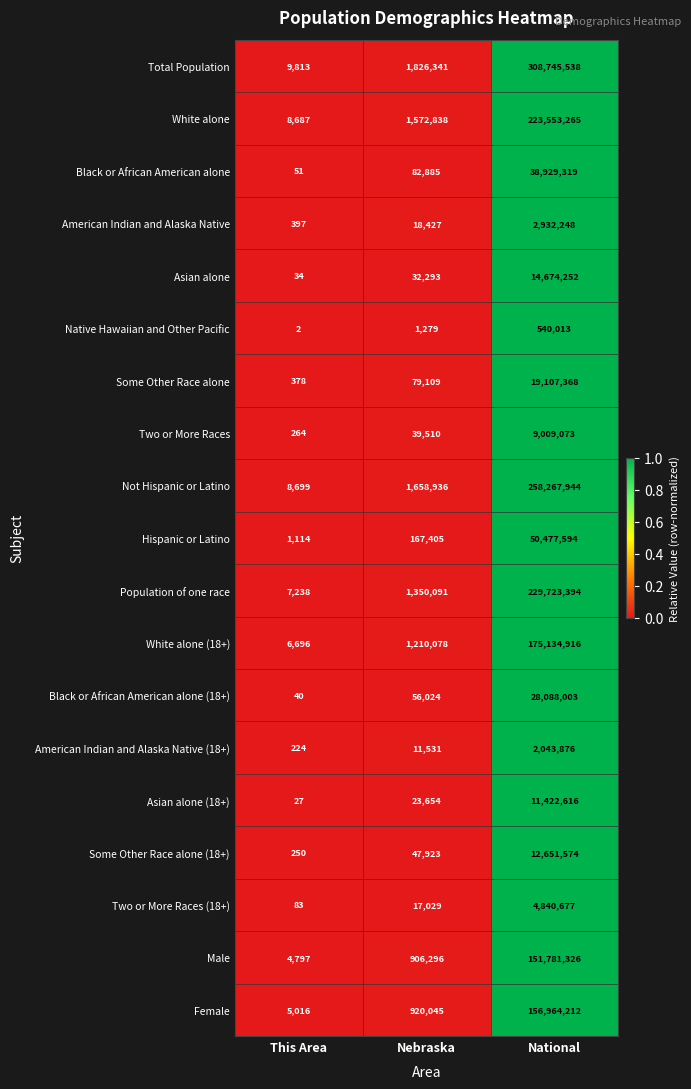

Which label corresponds to the smallest value in the chart?

This Area